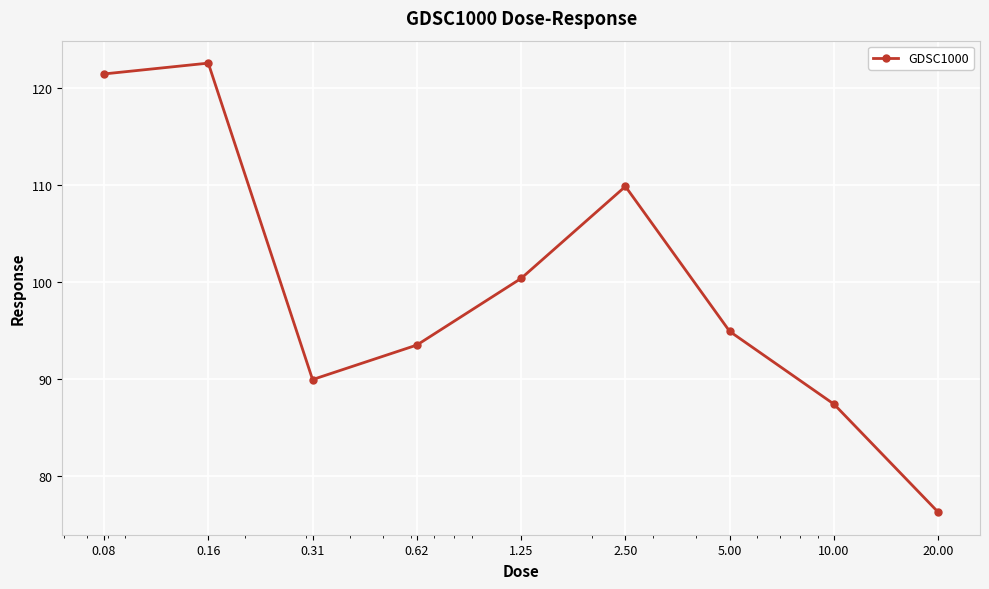

True or false: the data has more than 0 interior local peaks.

True